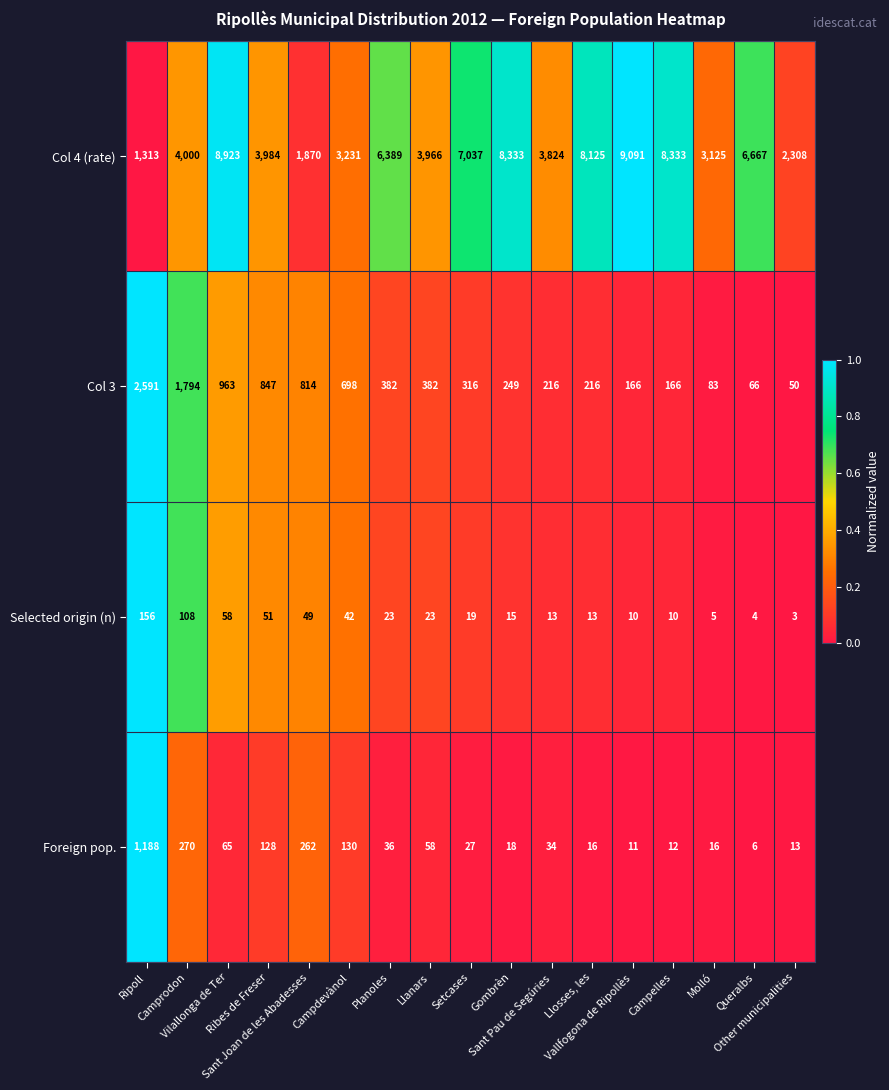

What is the sum of all Col 3 values?

9999